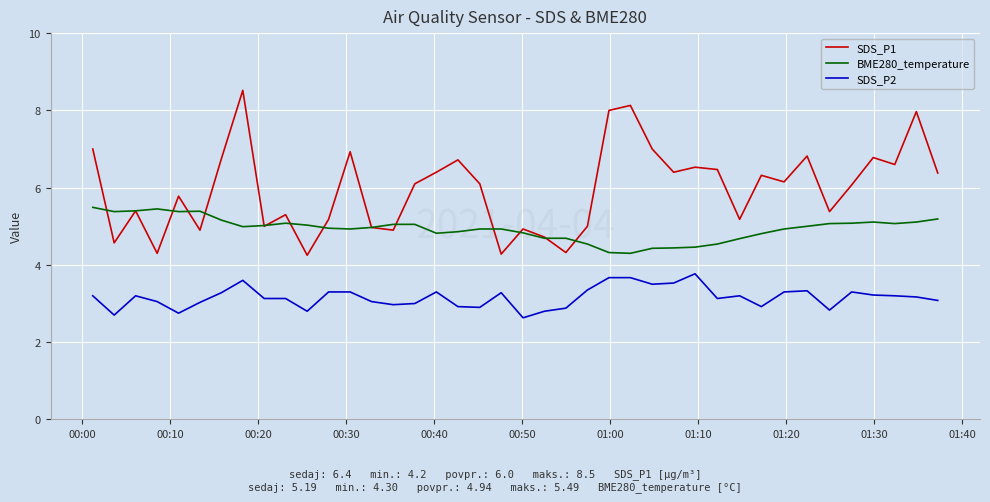

True or false: SDS_P2 and BME280_temperature cross at least once.

False